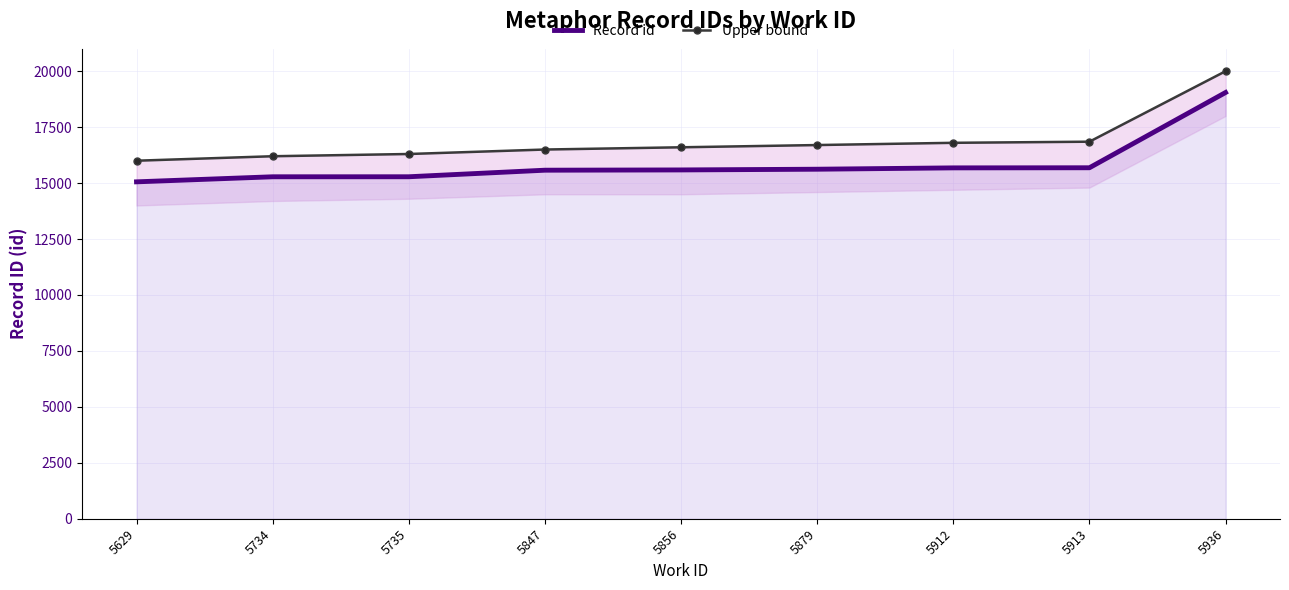

The Record id series shows 6771 at 5856. True or false?

False